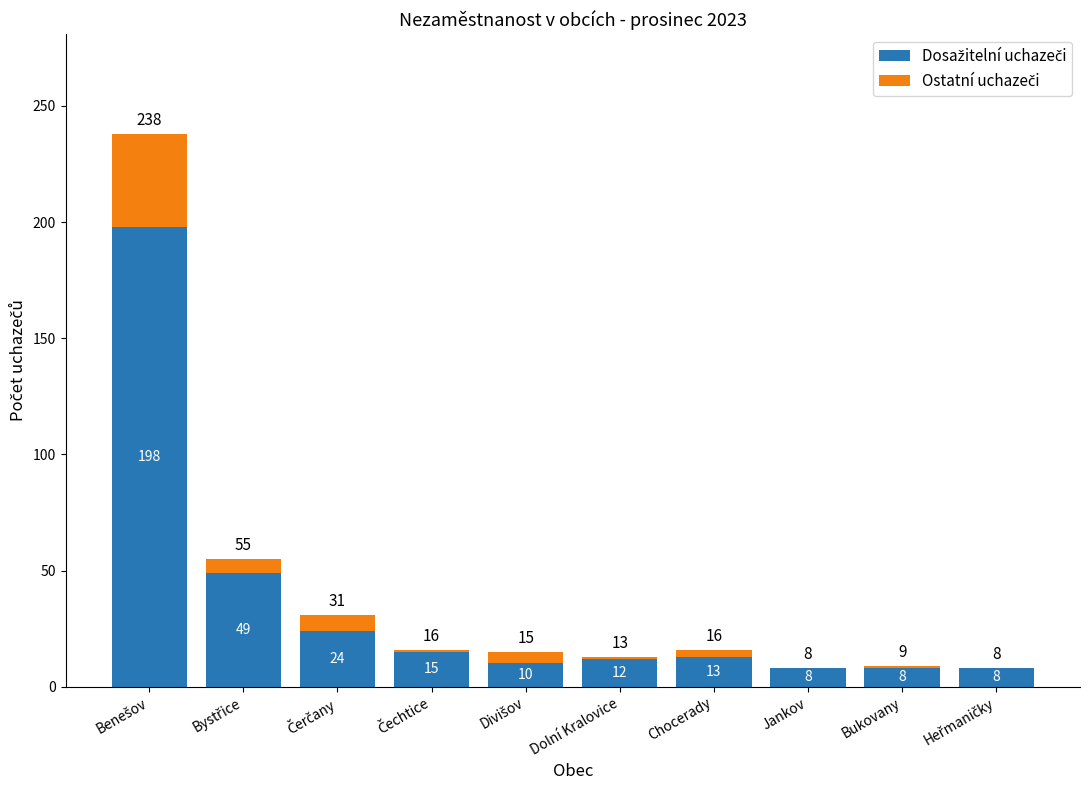

What is the total value across all series at Jankov?

8